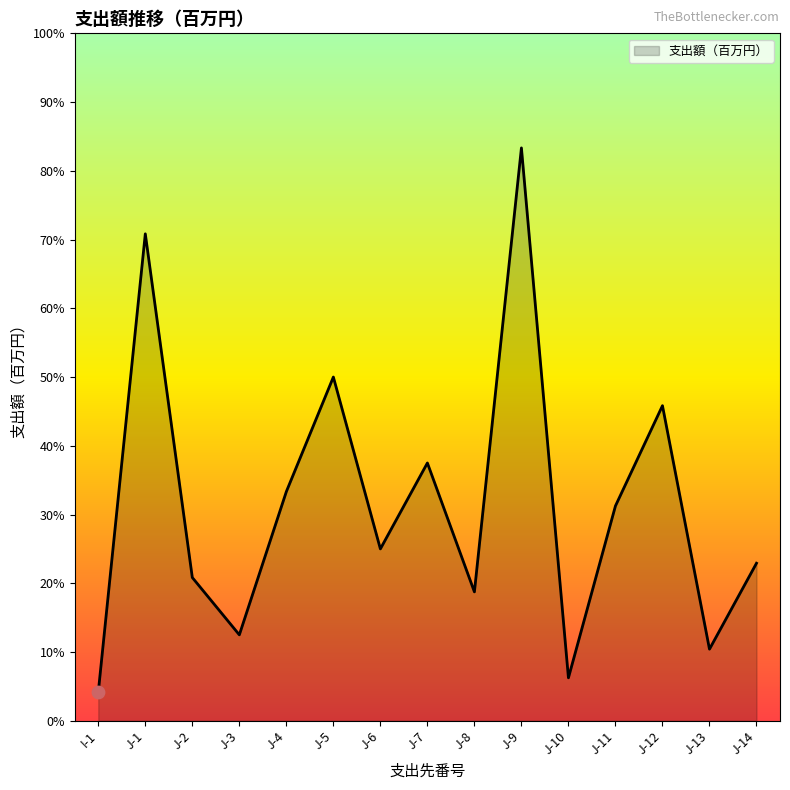

Between J-6 and J-9, which is larger?

J-9